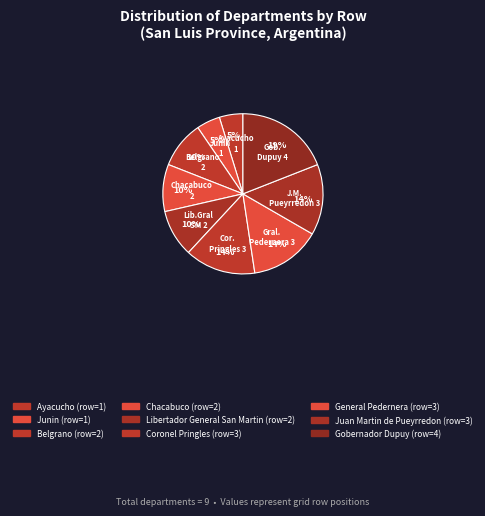

Count the number of slices in the pie.

9